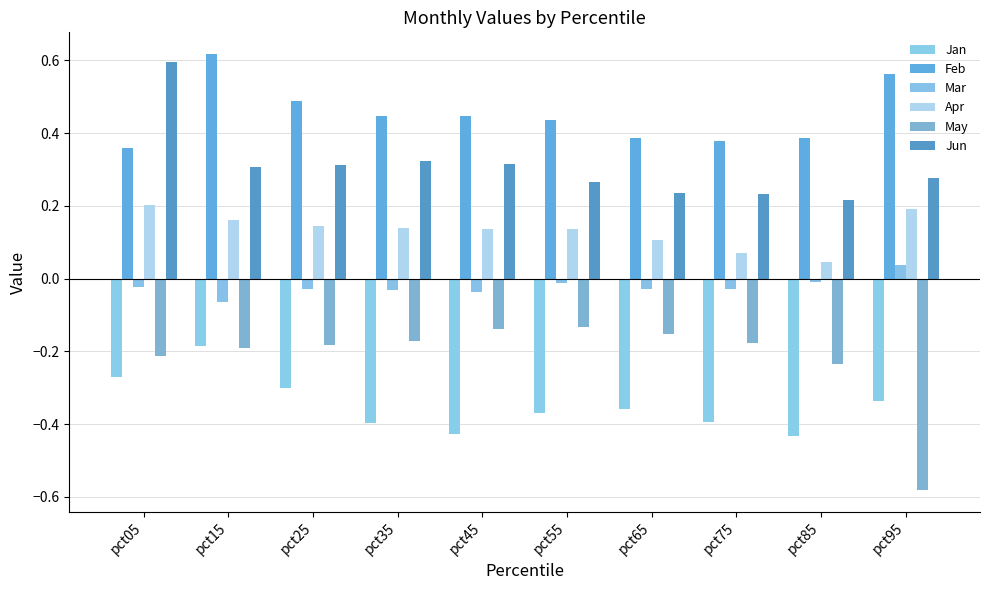

Which series has the widest spread of values?

May